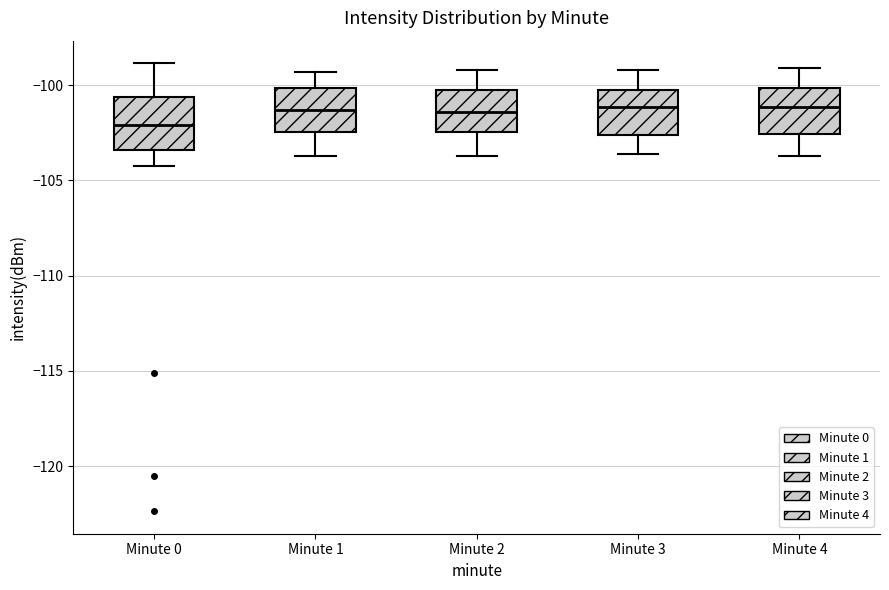

Reading left to right, read every box against the y-axis: the position of its median line, the range the box covers, and the ends of its whiskers. The values are not printed on the chart, so give them approximately, as read against the axis.

Minute 0: median -102.0, box -103.5 to -100.5, whiskers -104.5 to -99.0
Minute 1: median -101.5, box -102.5 to -100.0, whiskers -103.5 to -99.5
Minute 2: median -101.5, box -102.5 to -100.0, whiskers -103.5 to -99.0
Minute 3: median -101.0, box -102.5 to -100.0, whiskers -103.5 to -99.0
Minute 4: median -101.0, box -102.5 to -100.0, whiskers -103.5 to -99.0